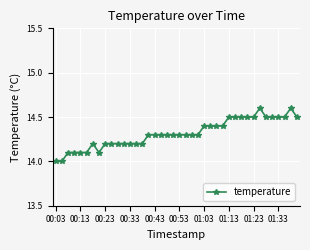

What is the difference between the second highest and second lowest values?

0.6